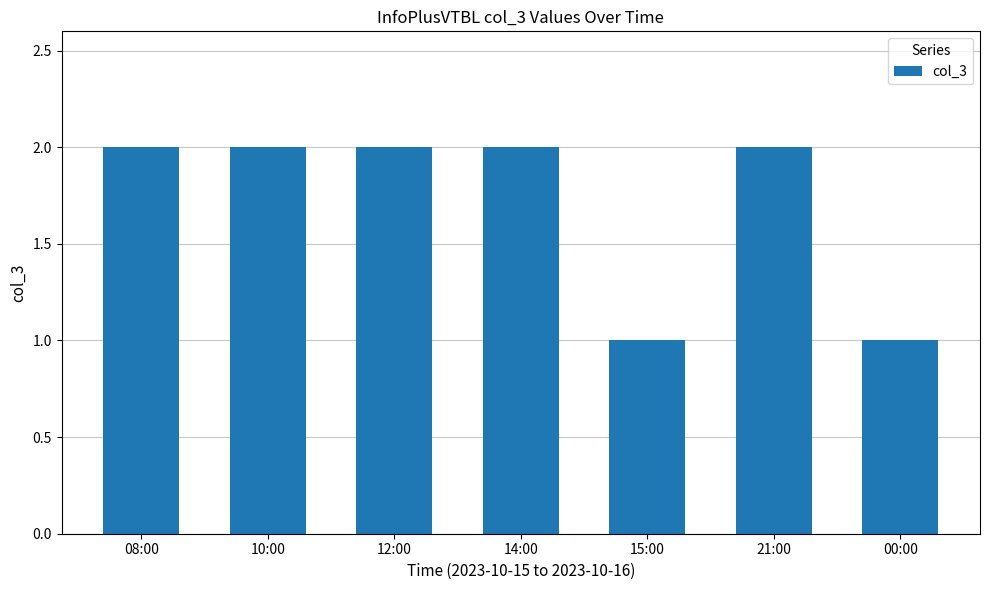

What is the change in value from 12:00 to 00:00?

-1